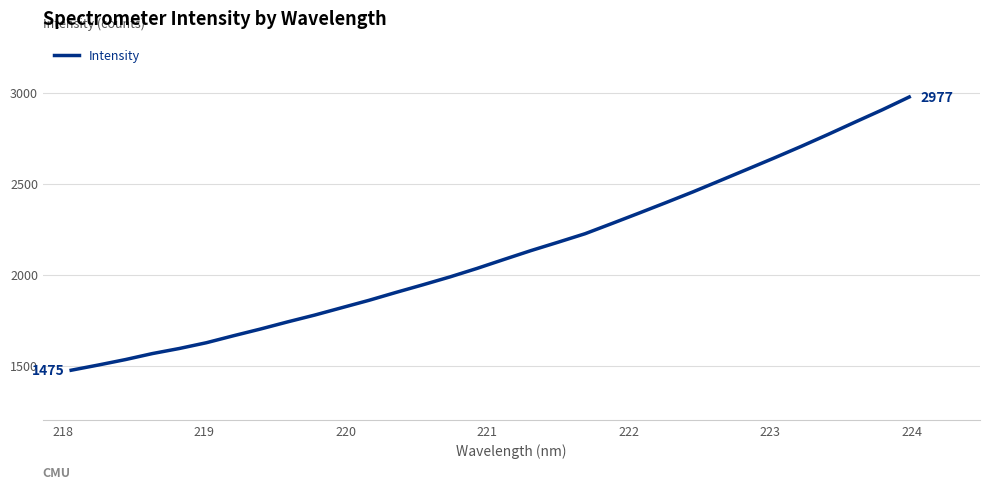

What is the maximum value shown in the chart?

2977.1